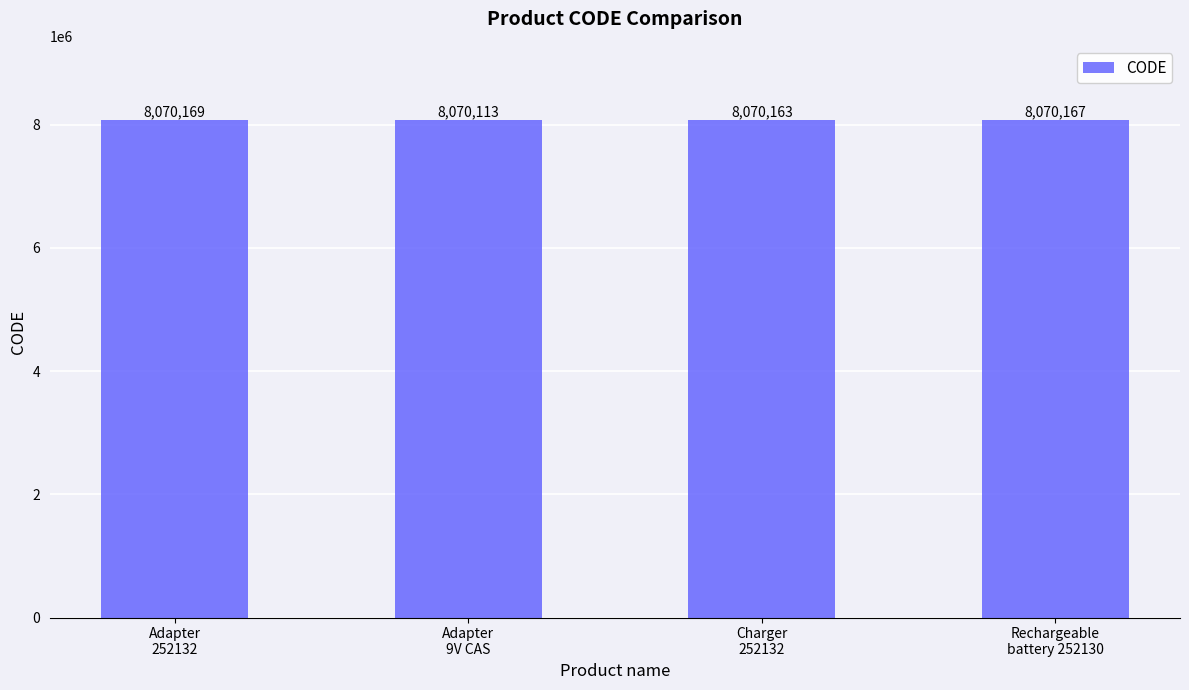

What is the value of the 1st bar from the left?

8070169